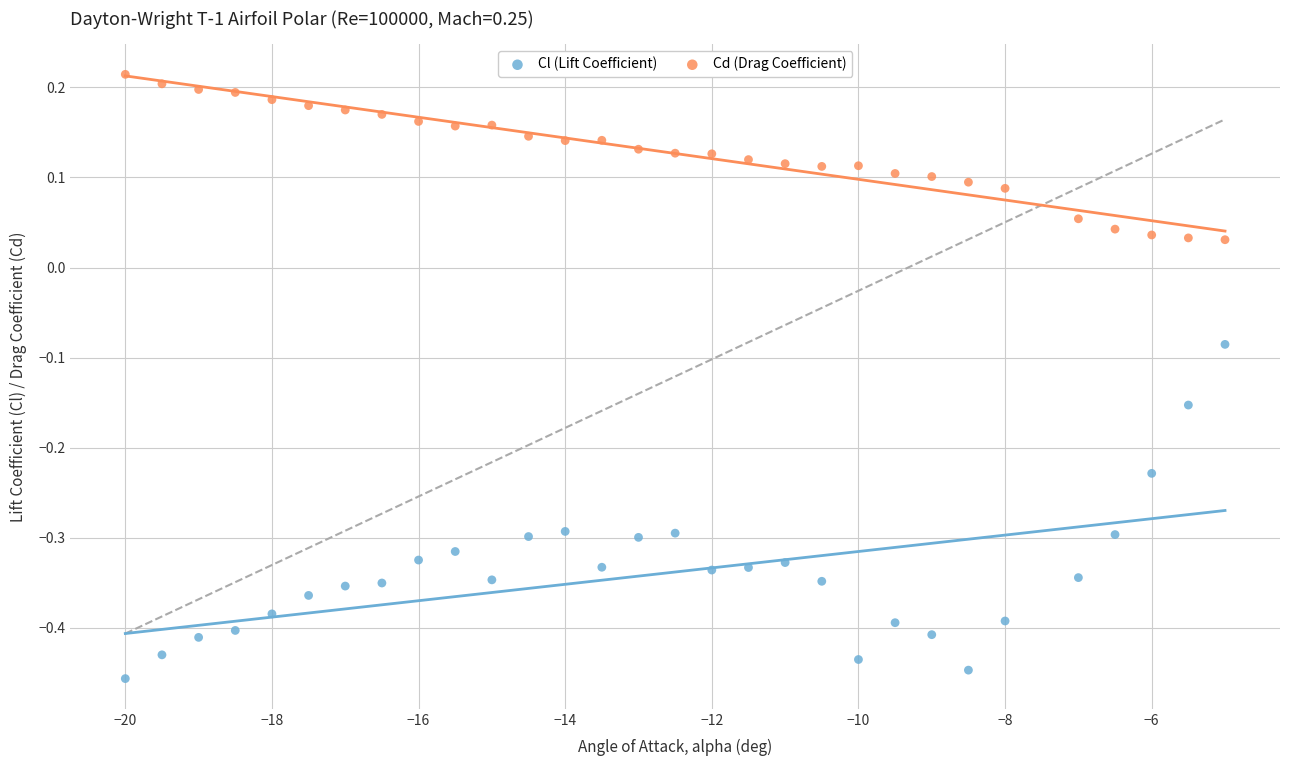

Across all data points, what is the range of Y values (max minus min)?

0.7